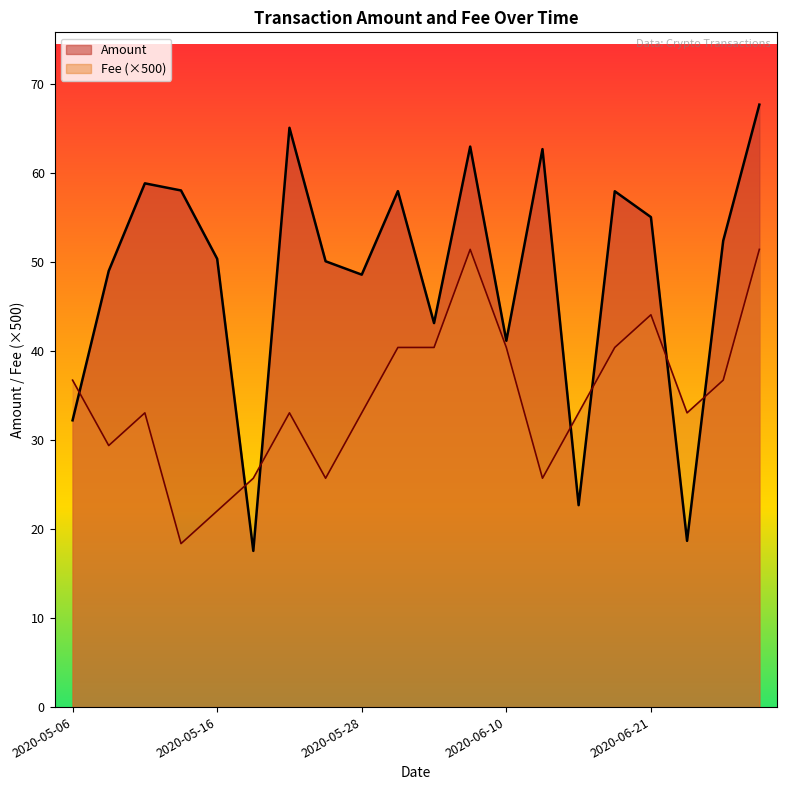

Rank the series by their maximum value, from highest to lowest.

Amount, Fee (×500)